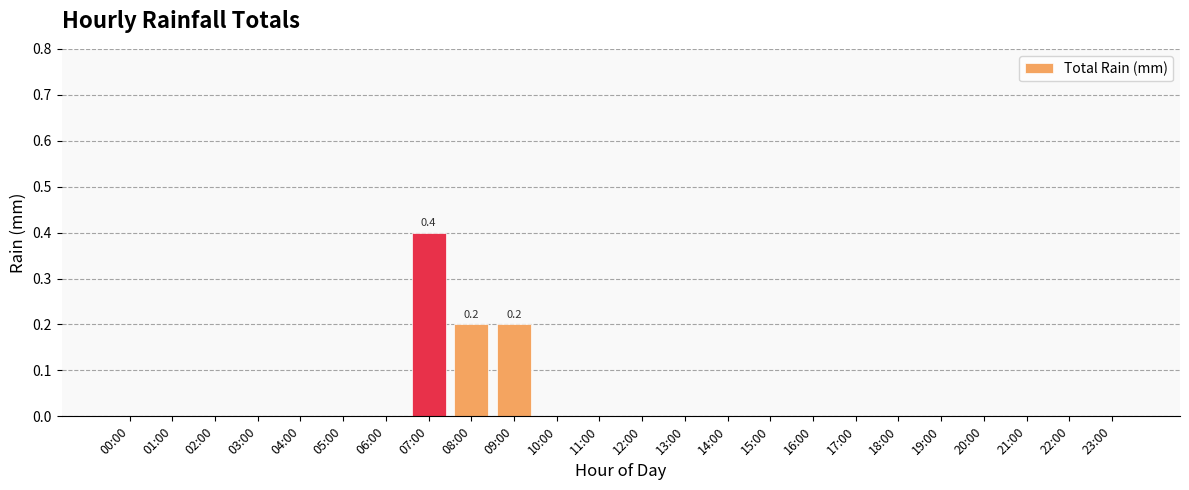

Is it true that the value at 15:00 is 0.2?

False